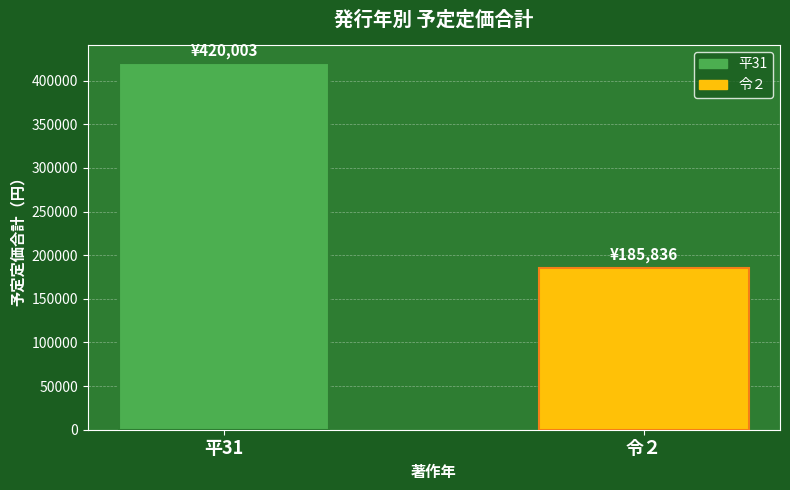

How many values are between 185836 and 420003?

2